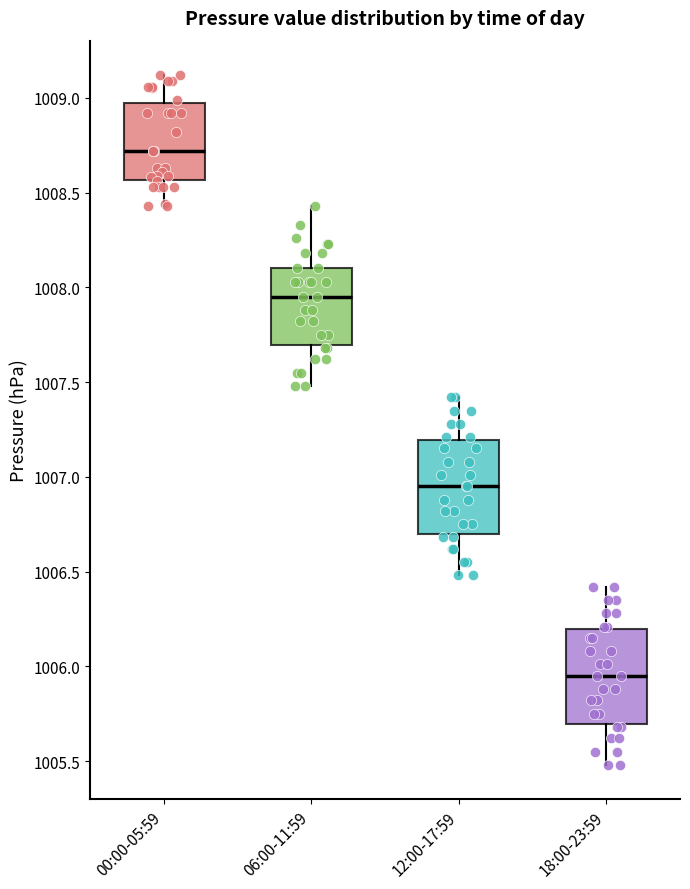

Which box has the highest median line?

00:00-05:59